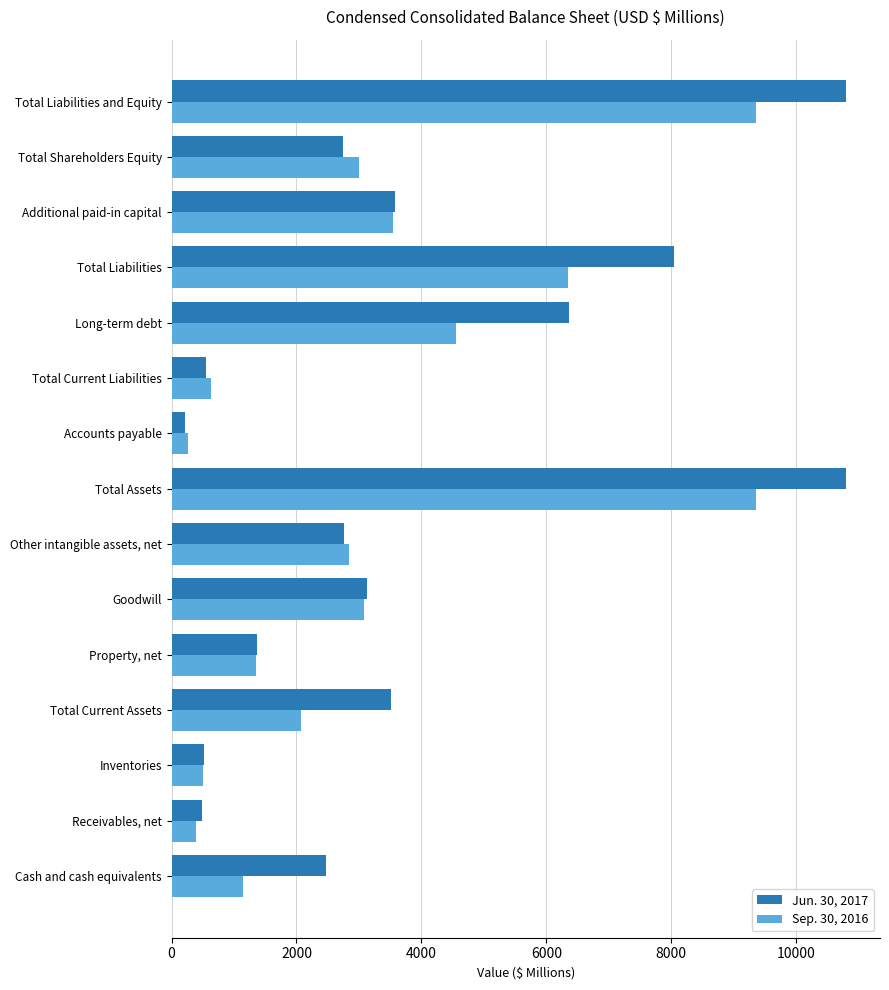

The Jun. 30, 2017 series shows 2751.1 at Total Shareholders Equity. True or false?

True